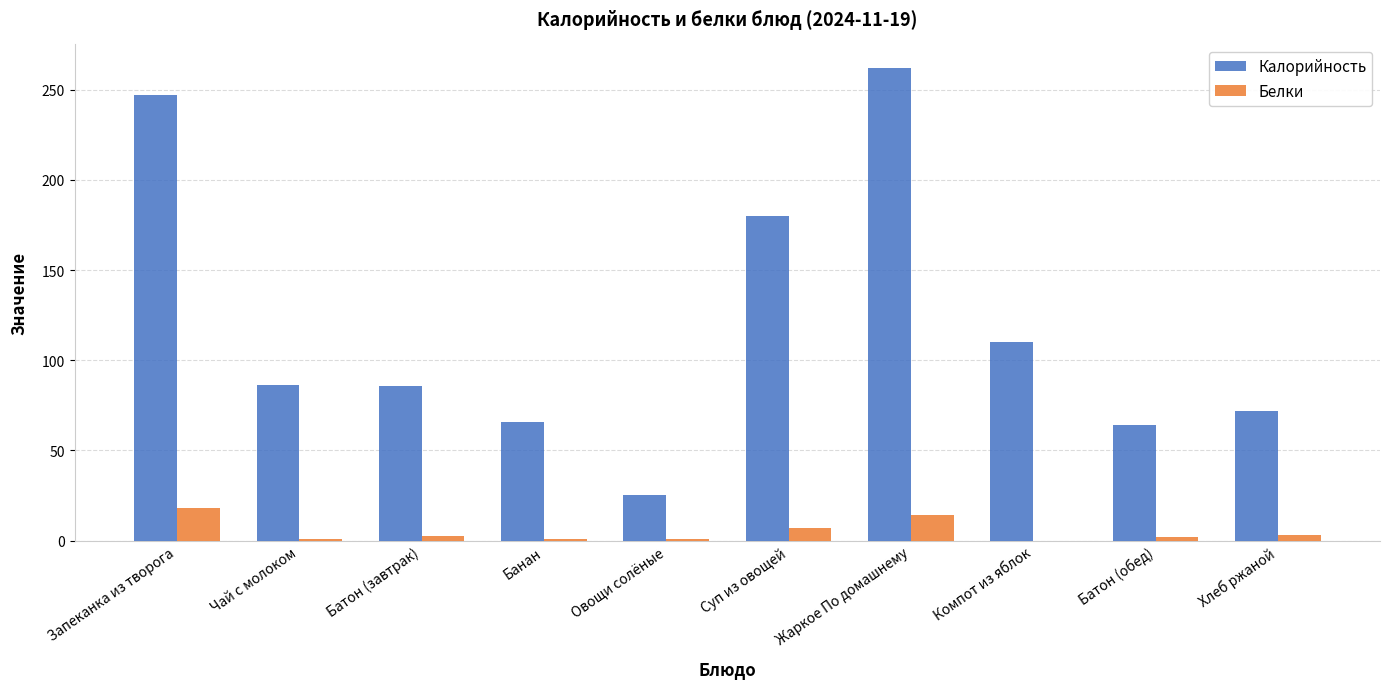

Which label corresponds to the largest value in the chart?

Жаркое По домашнему